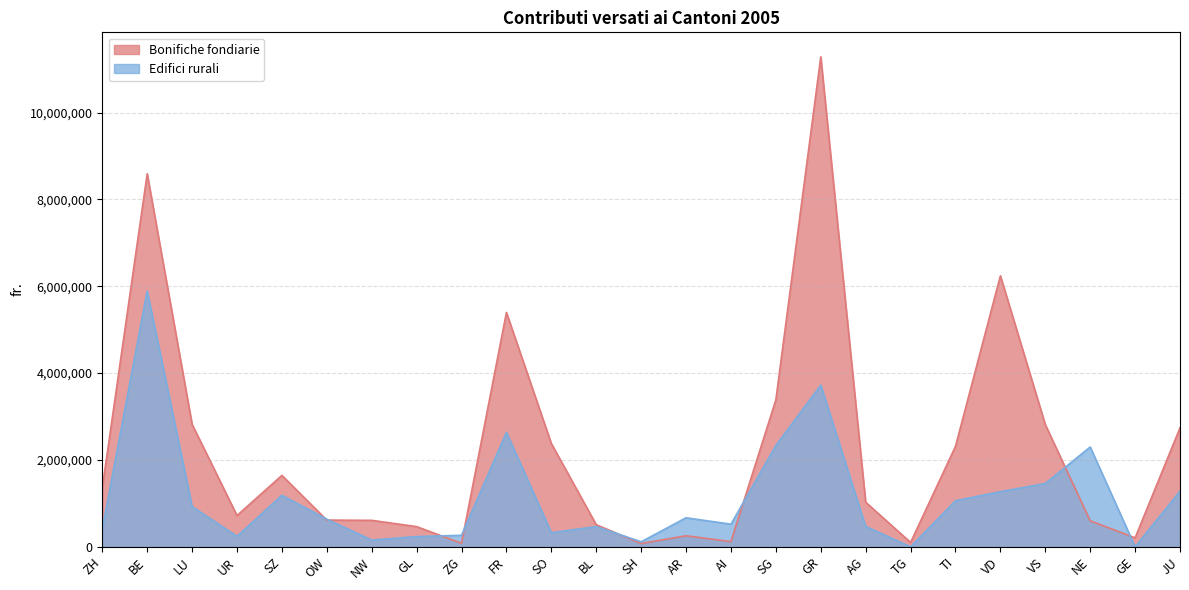

What is the label of the 21st point from the left?

VD